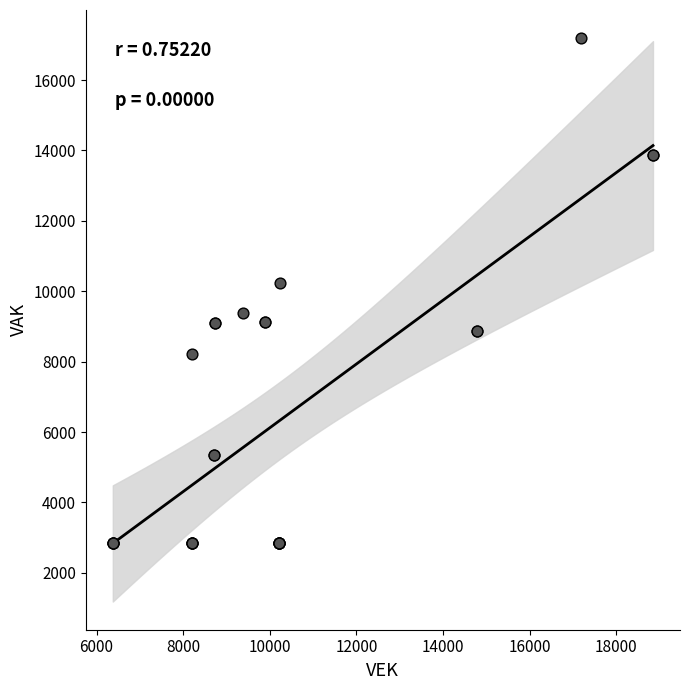

What Y value in the scatter plot is closest to 10014?

10225